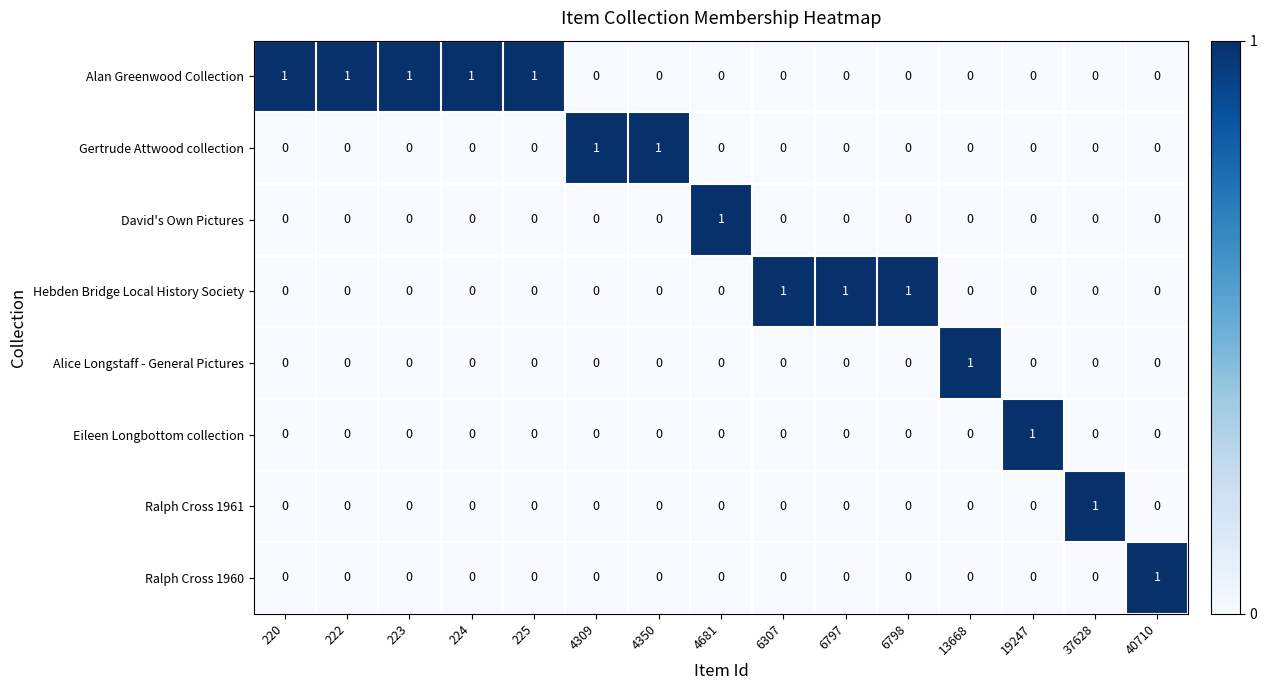

Which series has the largest total across all categories?

Alan Greenwood Collection